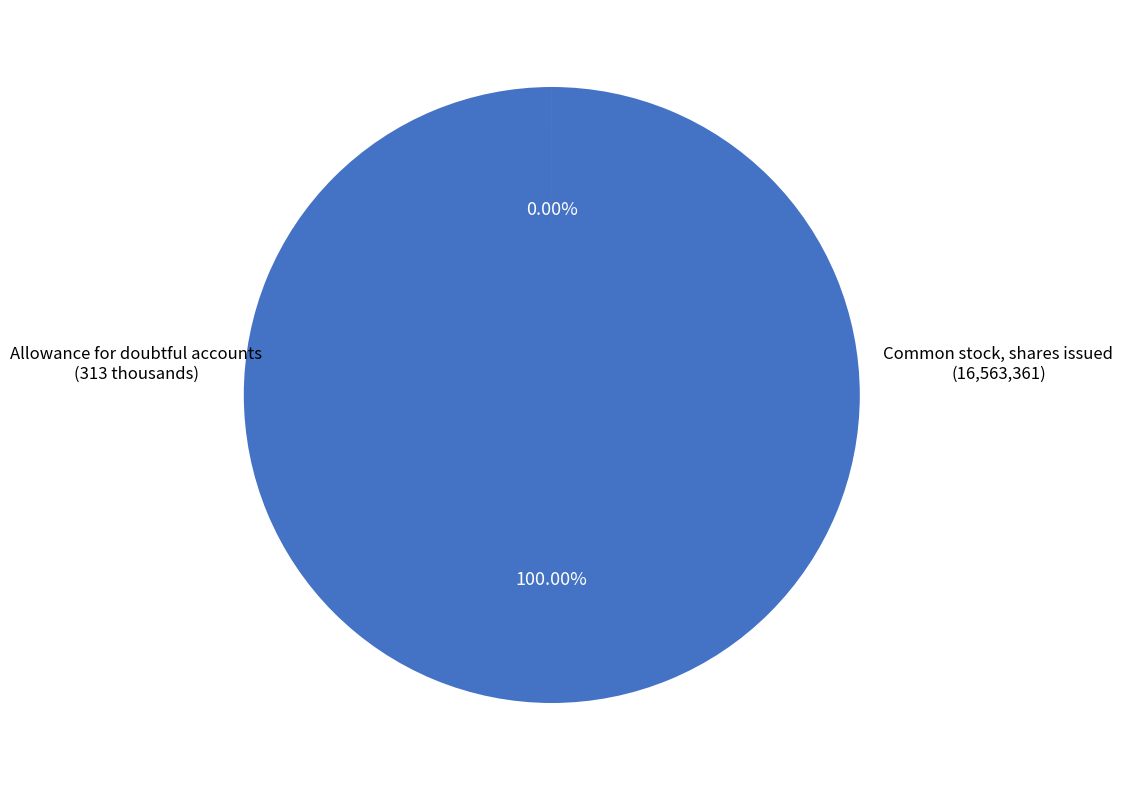

Does any single category account for the majority?

Yes